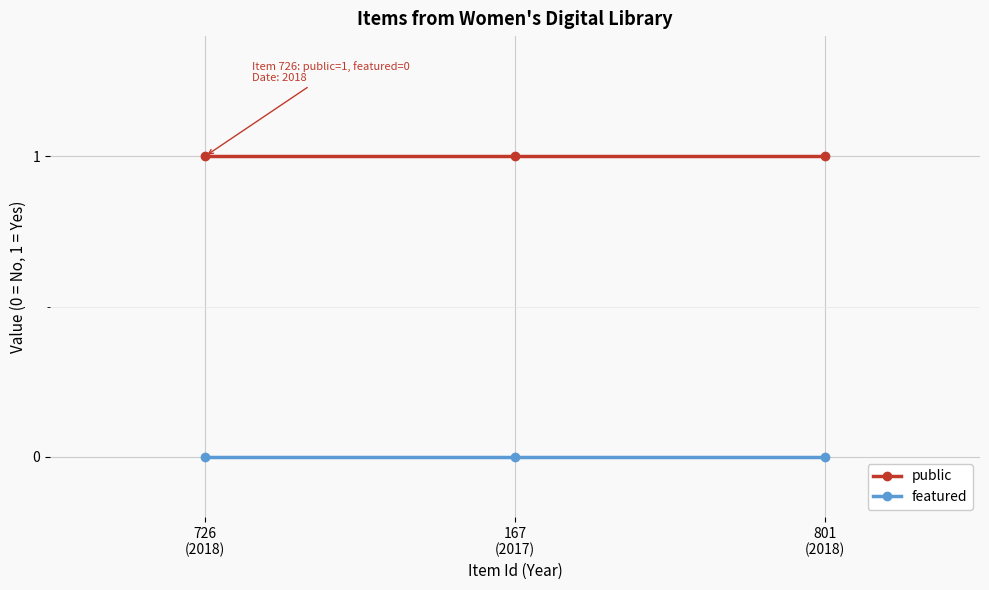

True or false: public has a value of 1 at 801
(2018).

True